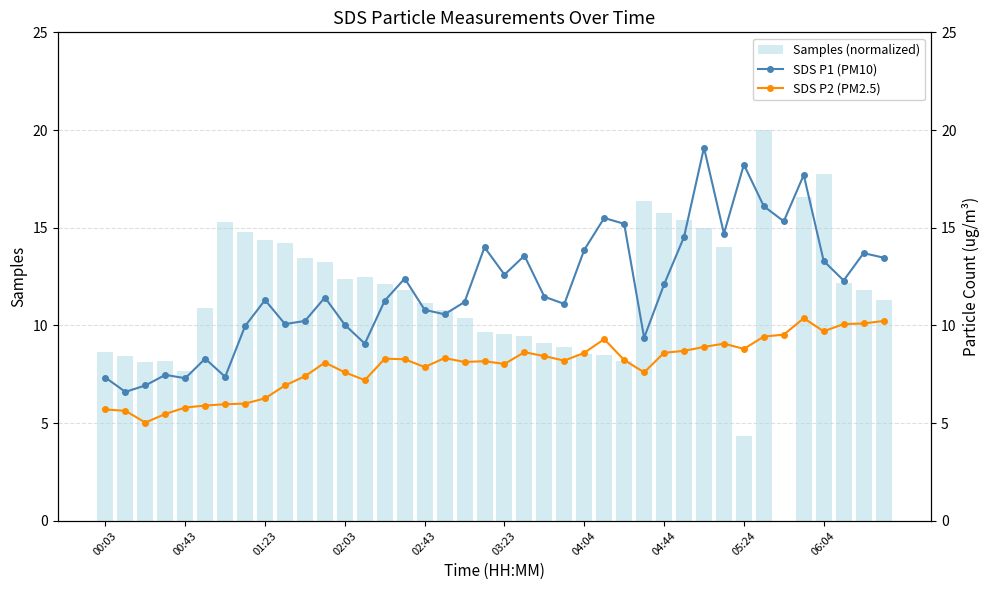

How many positive values does the Samples (normalized) series have?

39